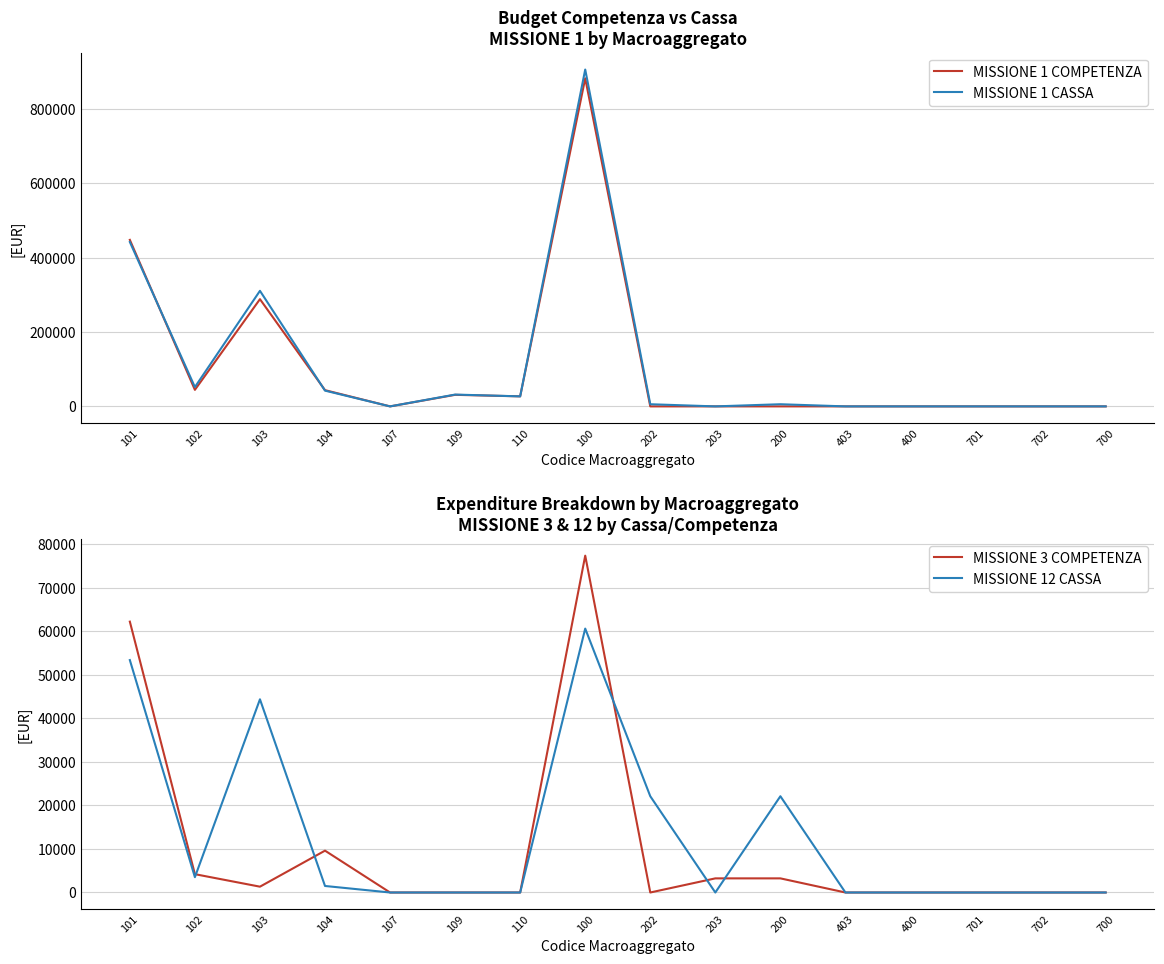

What position from the right is 700?

1